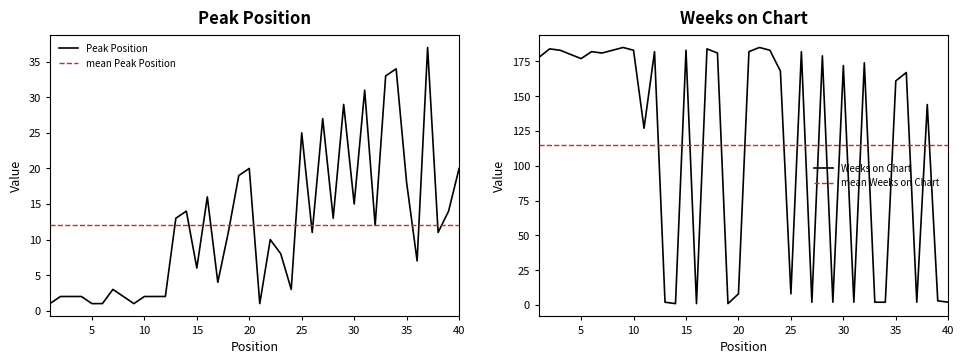

What is the spread (max minus min) of values at 14?

13